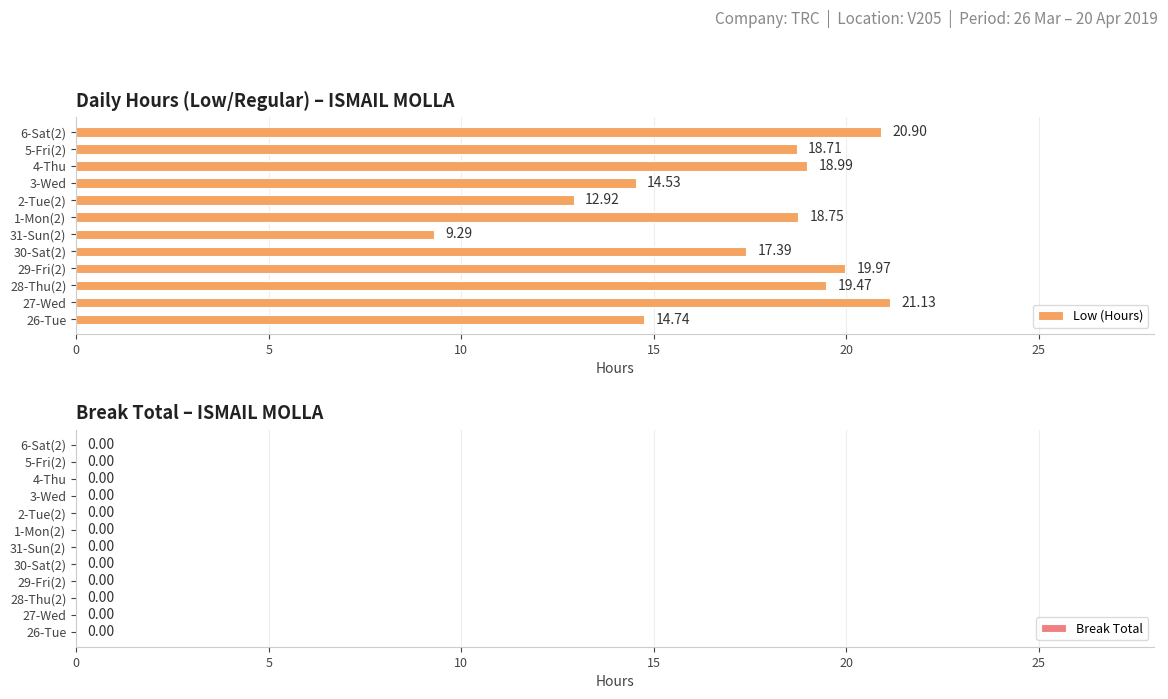

What is the difference between the maximum and second lowest values?

8.2